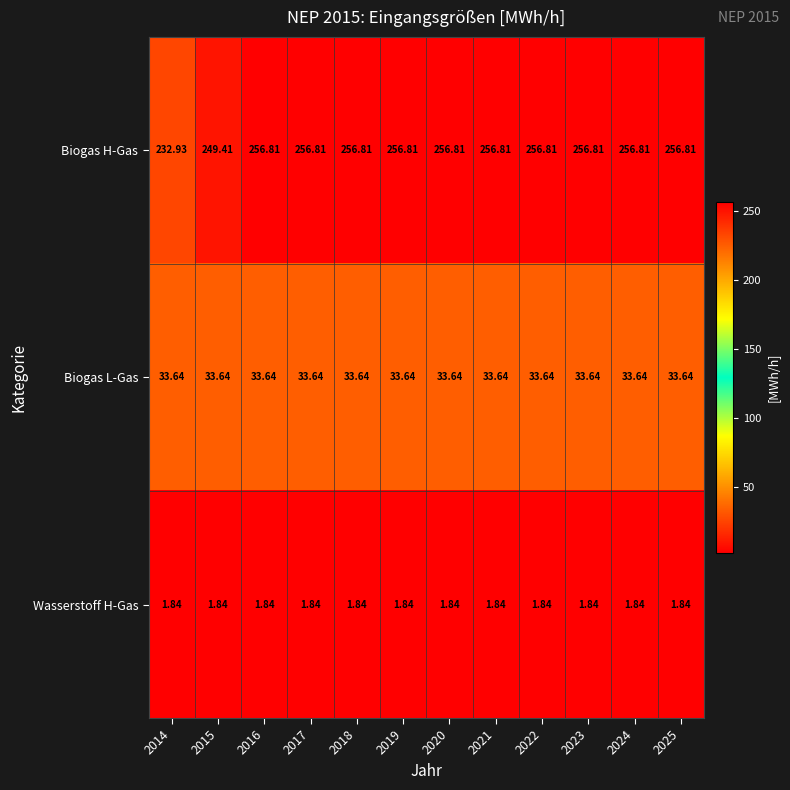

What is the total value across all series at 2024?

292.3